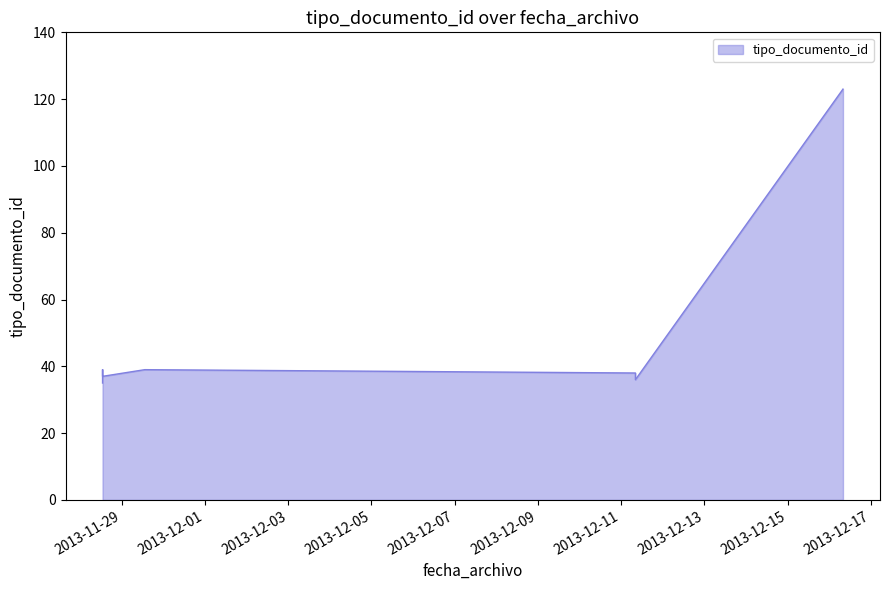

Rank the categories by value from lowest to highest.

2013-11-28 13:00:14, 2013-12-11 08:10:41, 2013-11-28 13:00:14, 2013-12-11 08:10:41, 2013-11-29 13:21:07, 2013-11-28 13:00:14, 2013-12-16 07:49:46